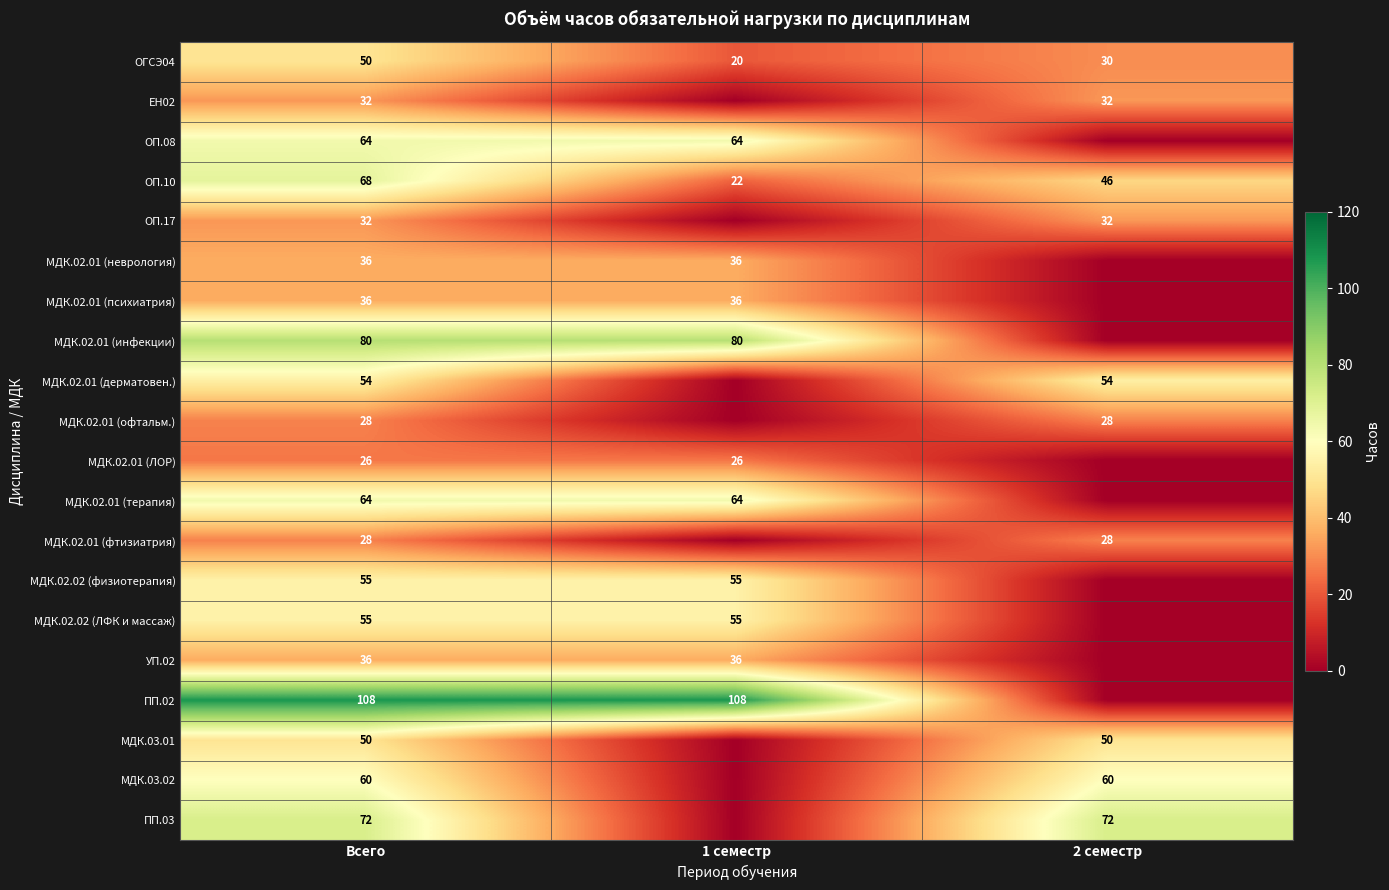

What is the difference between the highest and lowest values at 2 семестр?

72